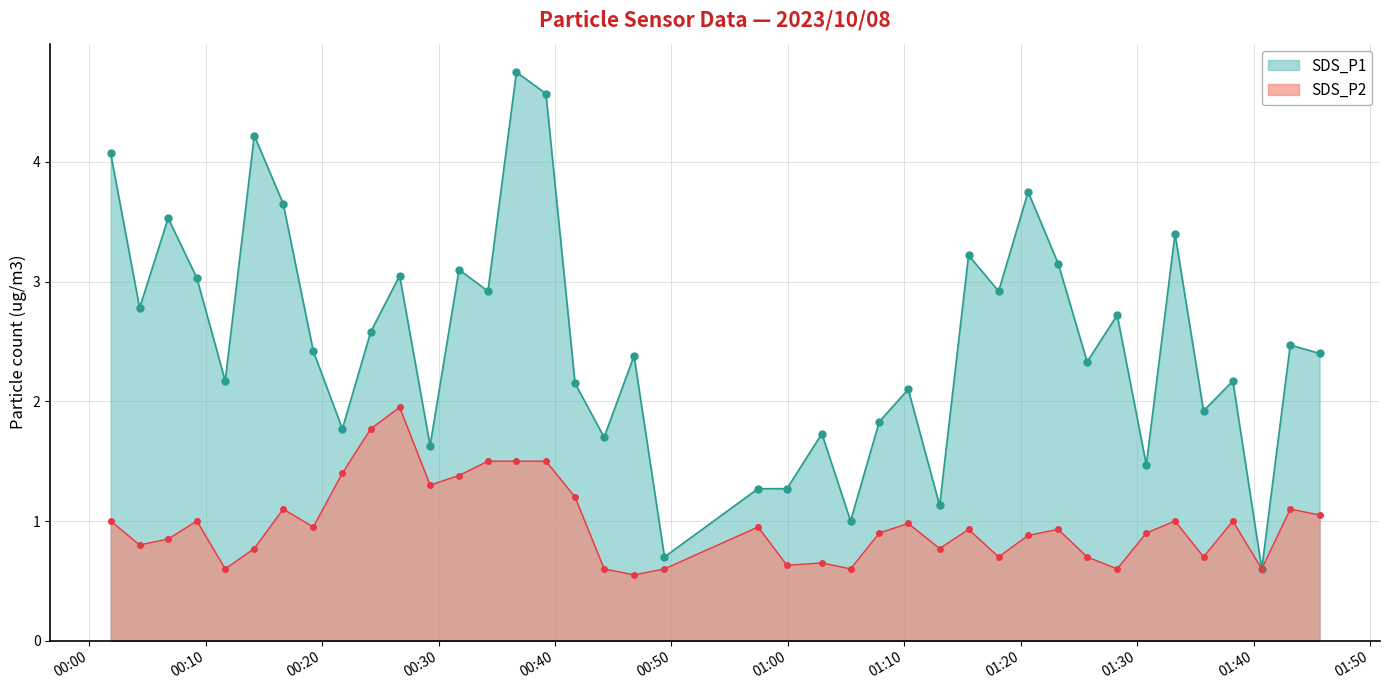

How many lines are shown in the chart?

2